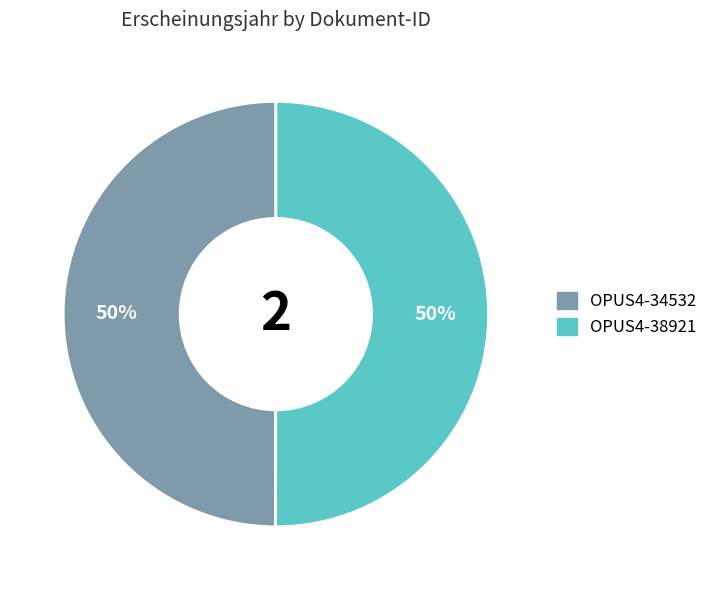

To the nearest percent, what portion does OPUS4-38921 represent?

50%